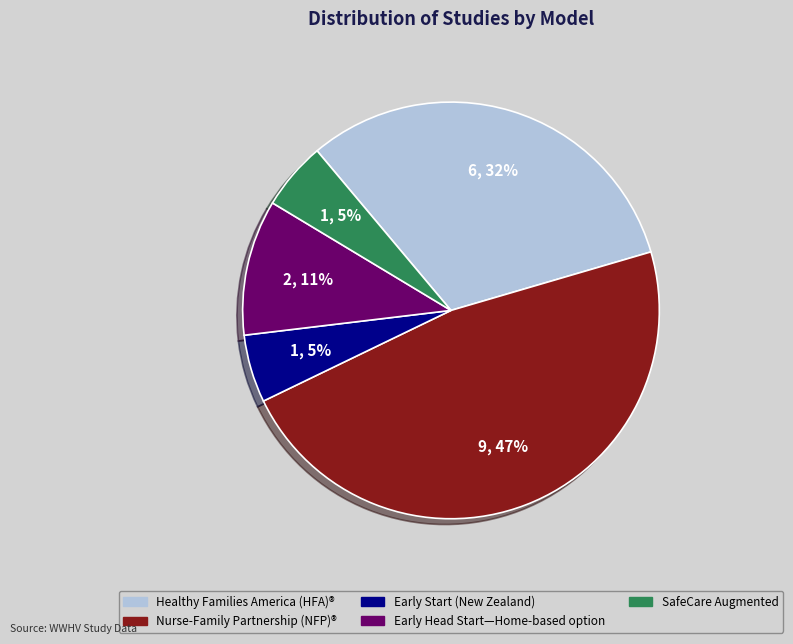

Is it true that Early Head Start—Home-based option is 11% of the pie?

True